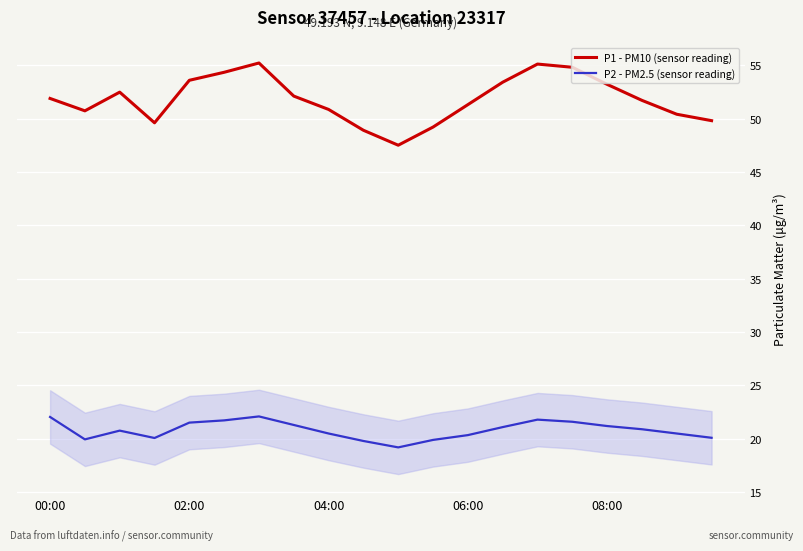

Rank the series by their average value, from highest to lowest.

P1 - PM10 (sensor reading), P2 - PM2.5 (sensor reading)